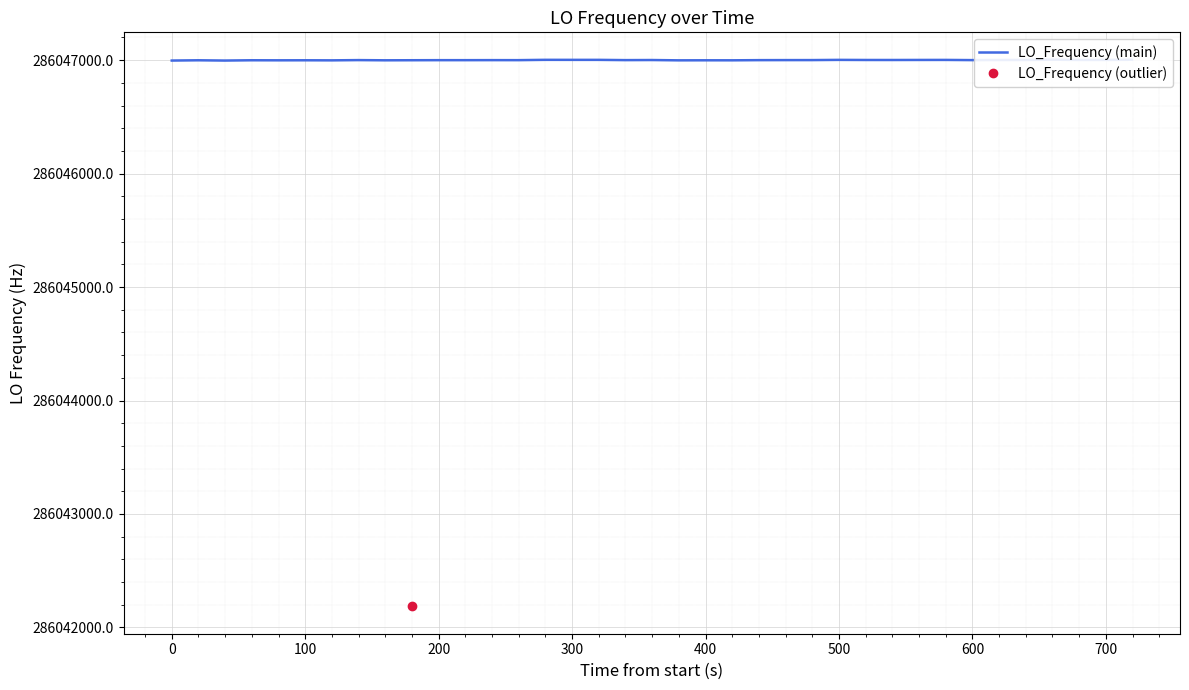

The chart shows a value of 286047001.8 at 31. True or false?

True